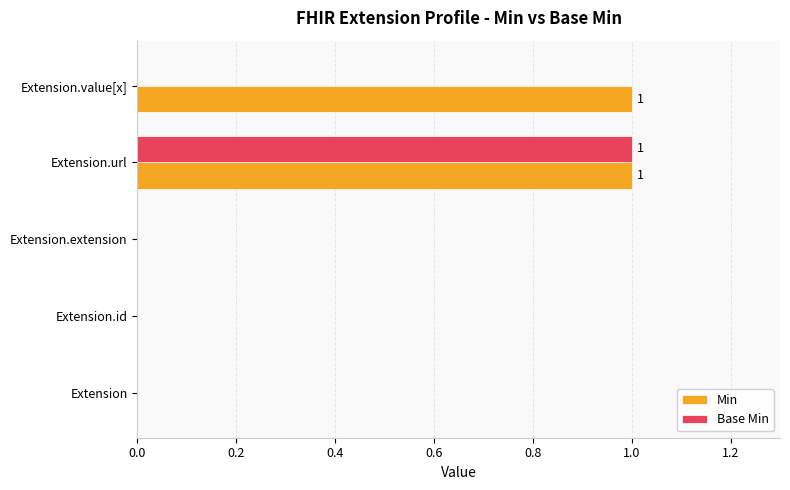

True or false: Min has a value of 1 at Extension.value[x].

True